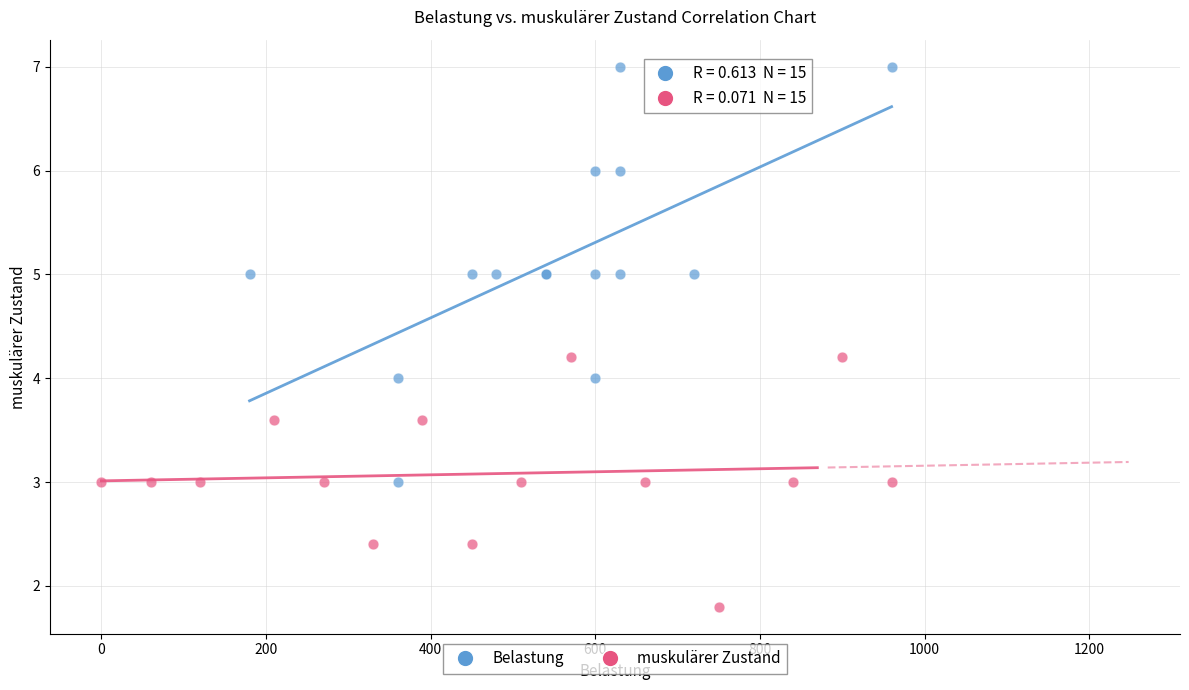

Which series has the largest Y range (max minus min)?

Belastung